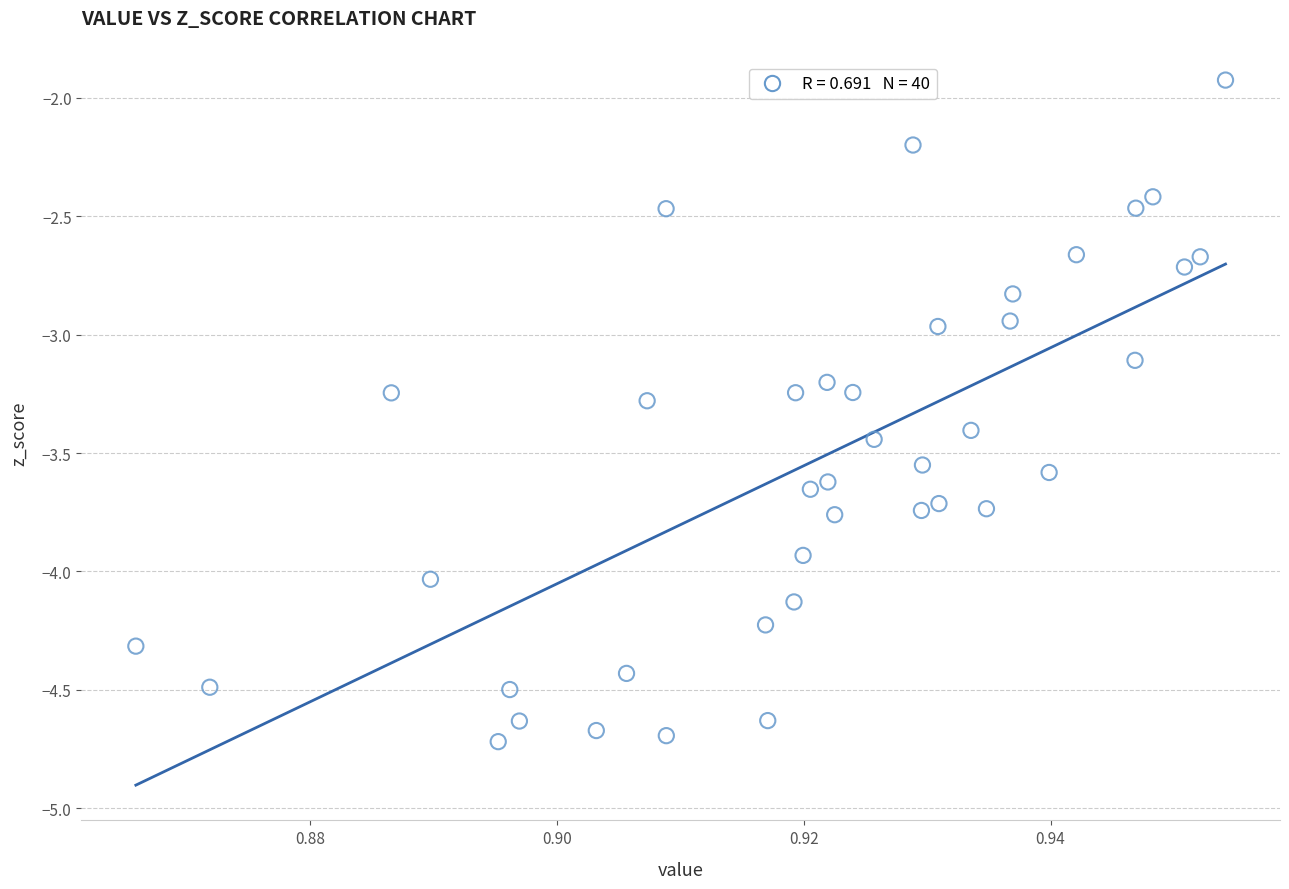

What is the range of Y values (max minus min)?

2.8